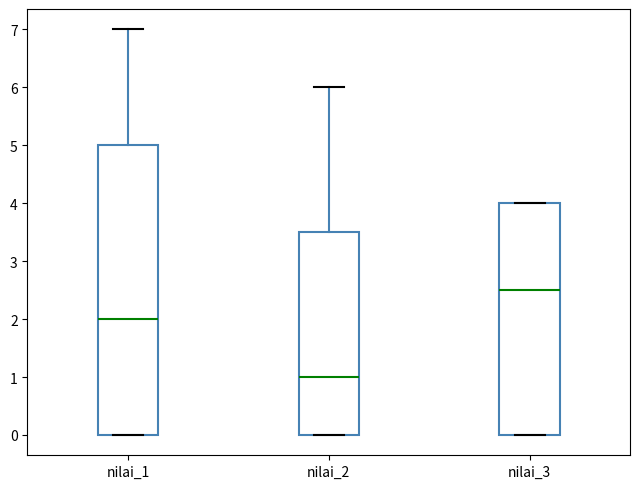

Which box's median line is the lowest?

nilai_2